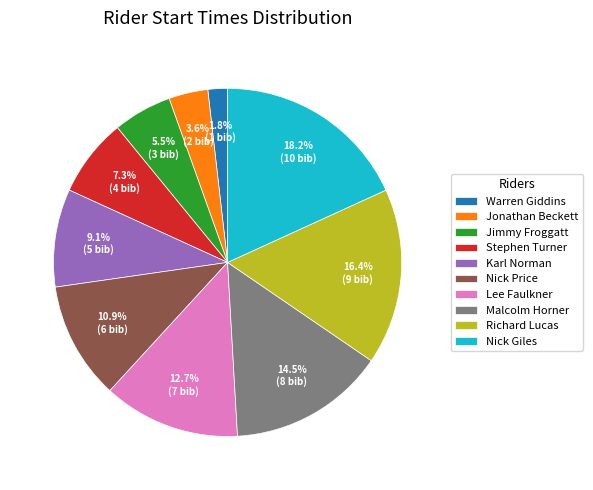

Is there any slice that represents more than half of the pie?

No